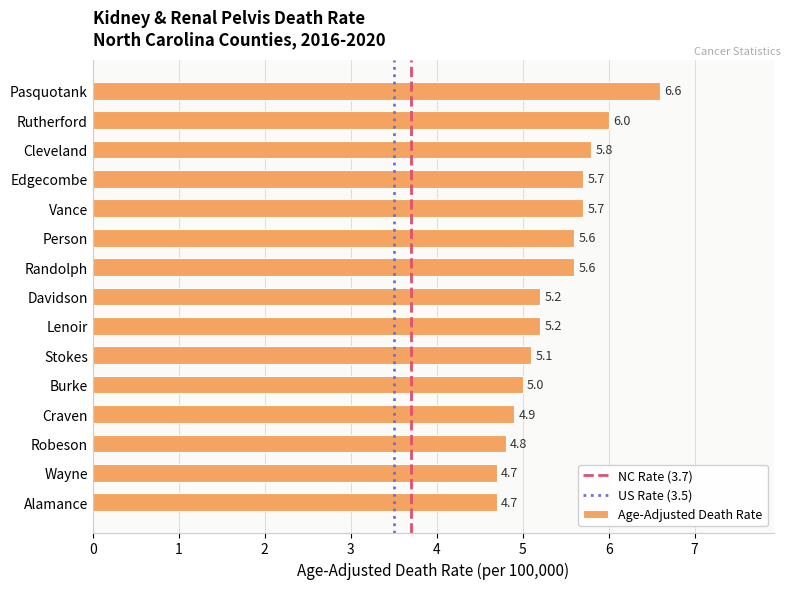

What is the maximum value shown in the chart?

6.6